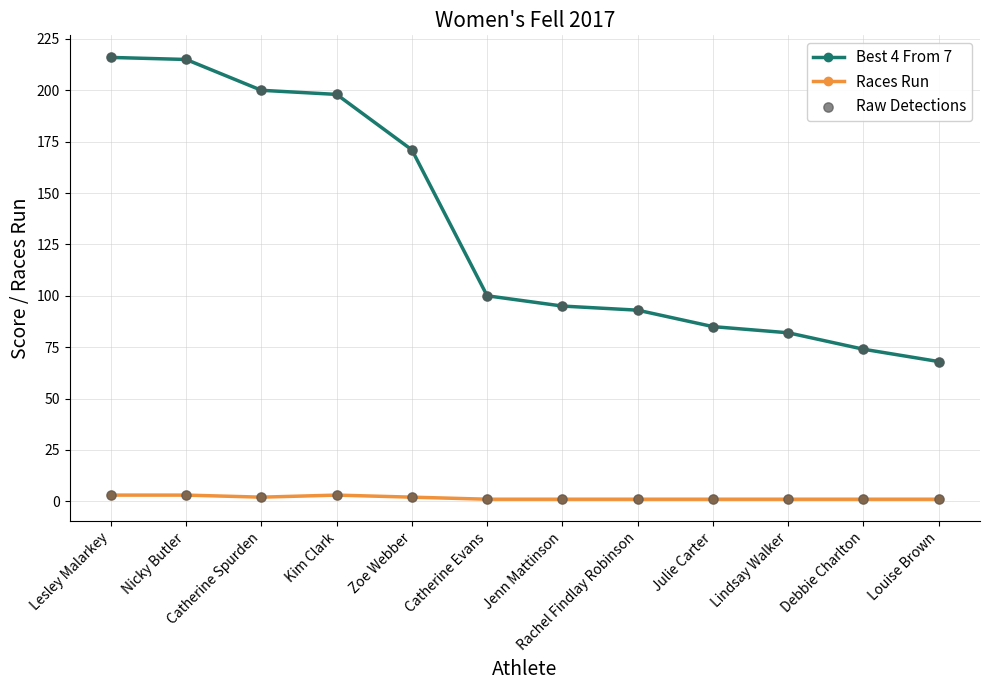

At how many categories does at least one series exceed 15?

12